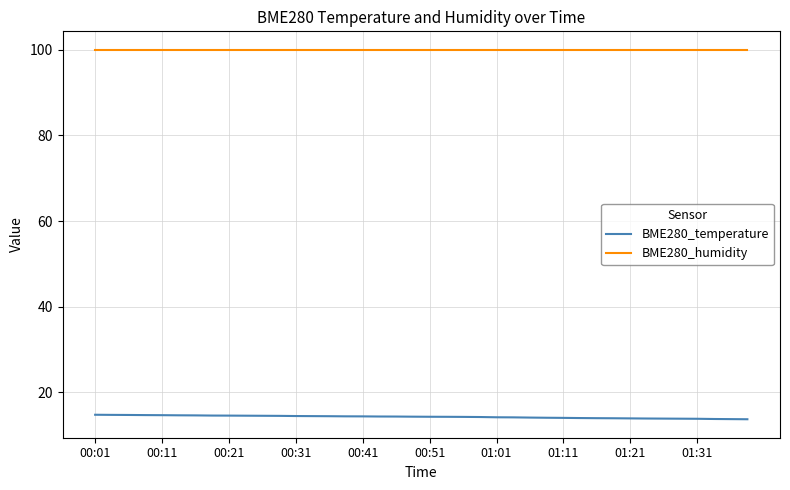

True or false: BME280_temperature and BME280_humidity intersect in this chart.

False